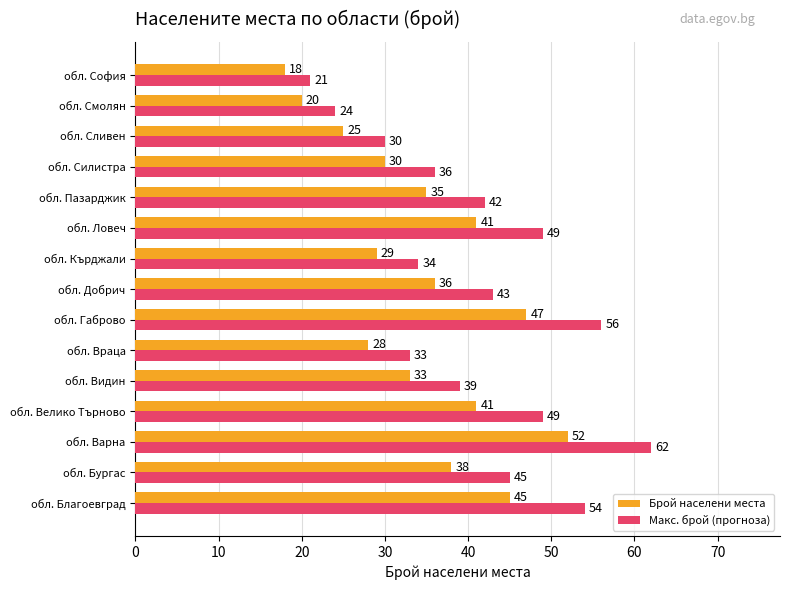

Where is Макс. брой (прогноза) nearest to the value 41?

обл. Пазарджик